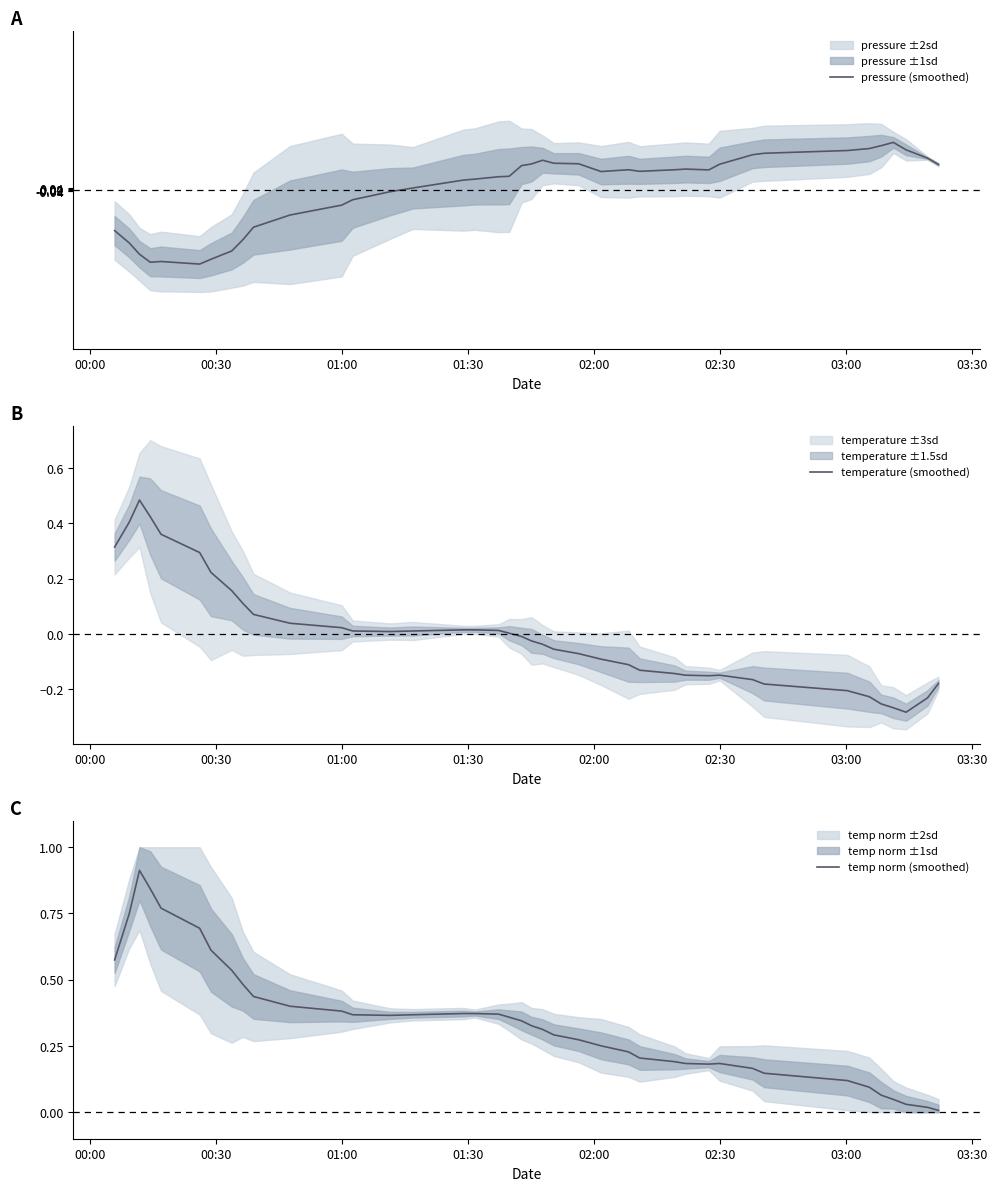

How many values in pressure (smoothed) are below zero?

14